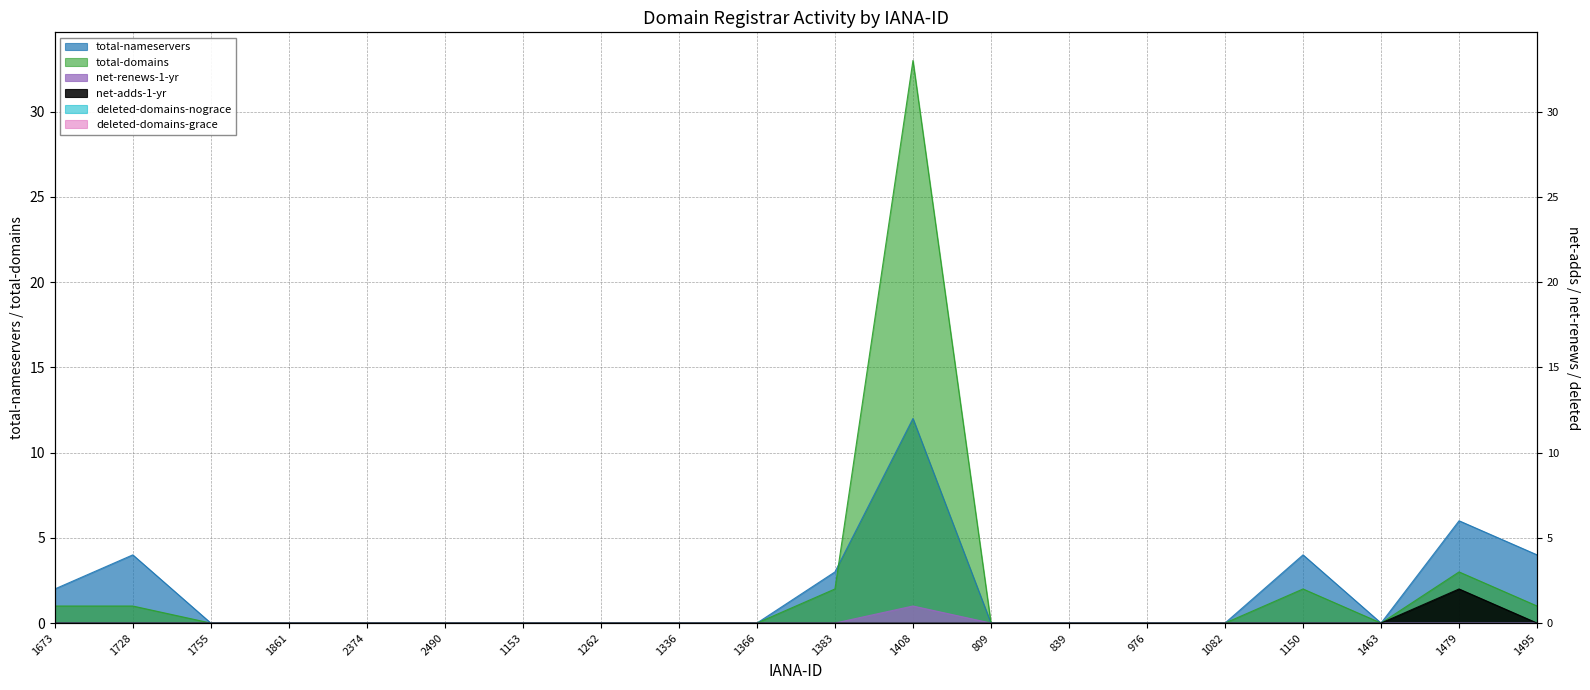

Does the chart have visible grid lines?

Yes